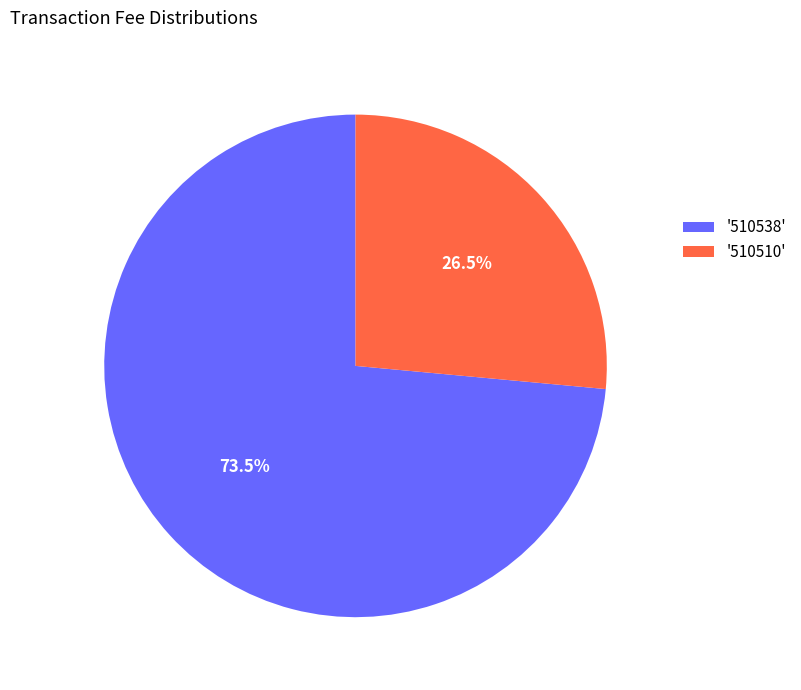

Is there a majority slice in this chart?

Yes